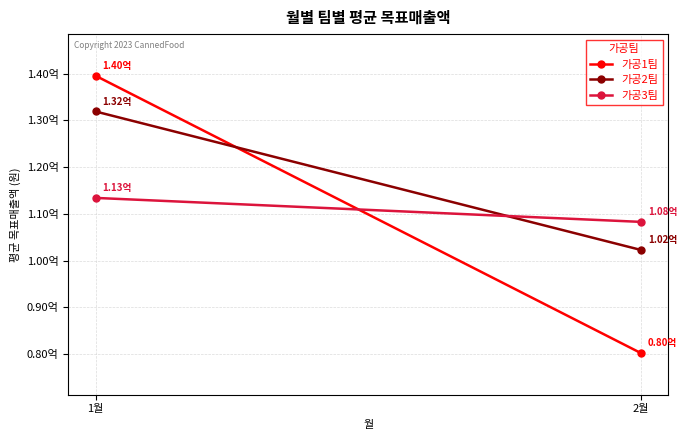

At which label does 가공1팀 reach its peak?

1월